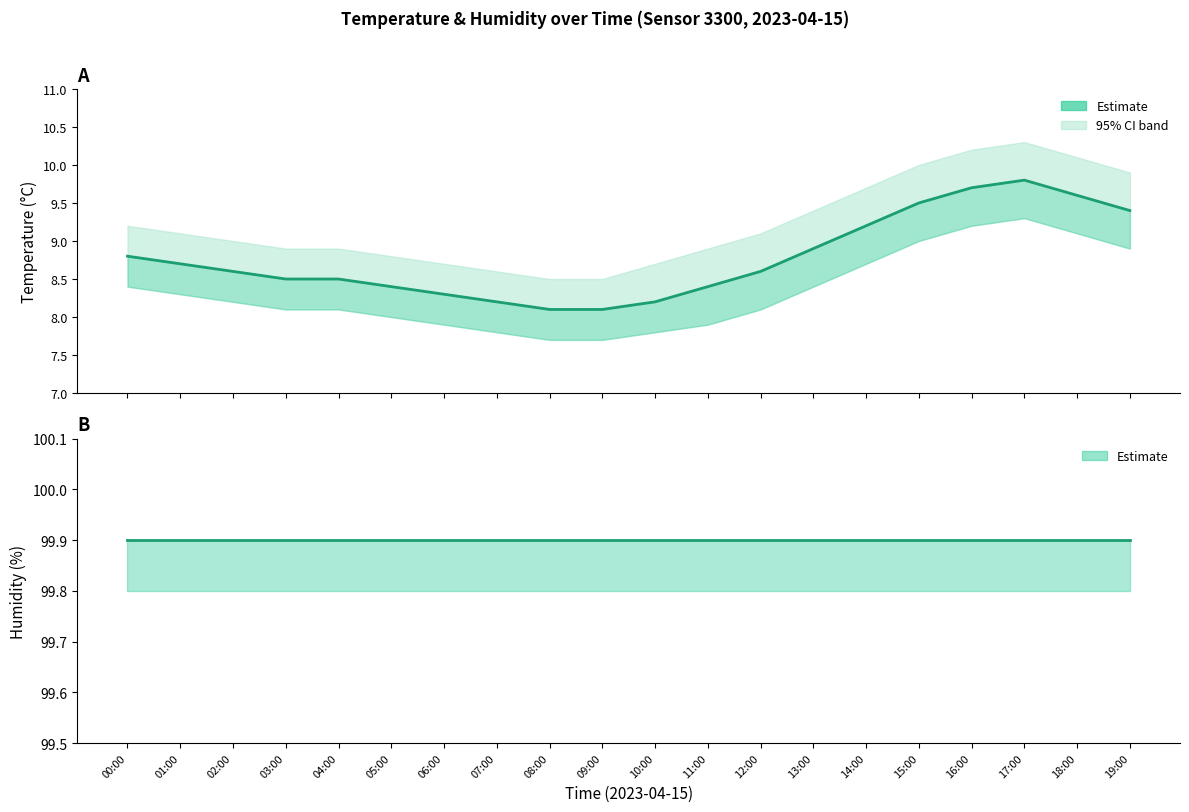

The value of temperature at 07:00 is 12.4. True or false?

False